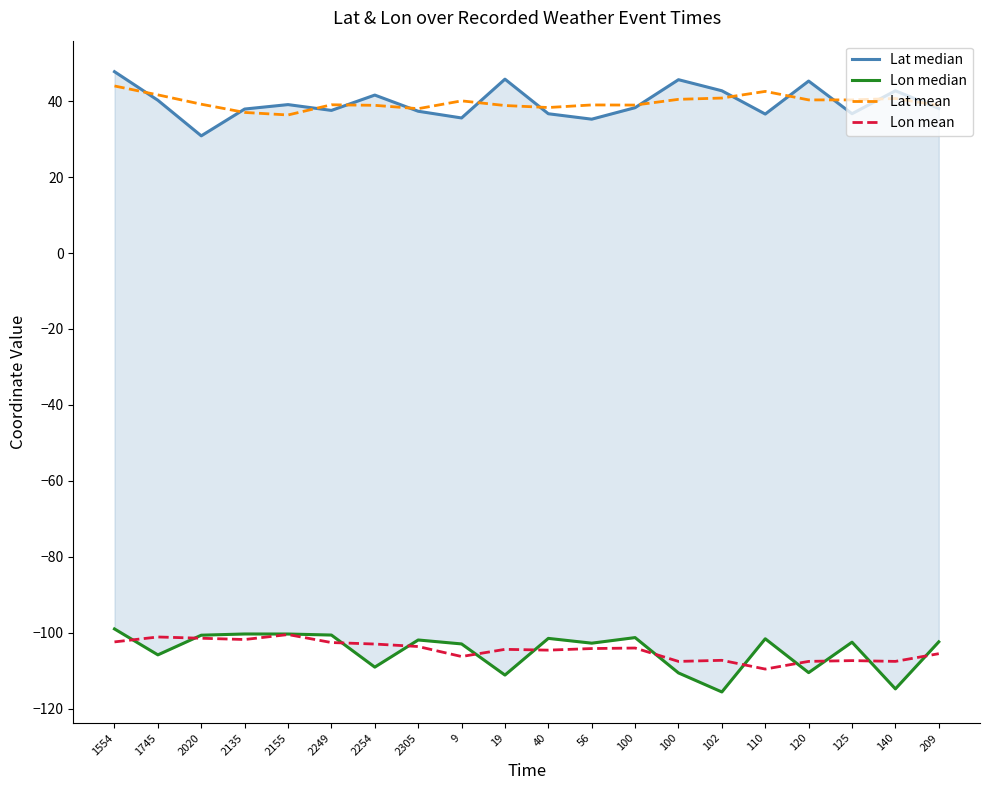

At 19, list the series in order from largest to smallest.

Lat median, Lat mean, Lon mean, Lon median